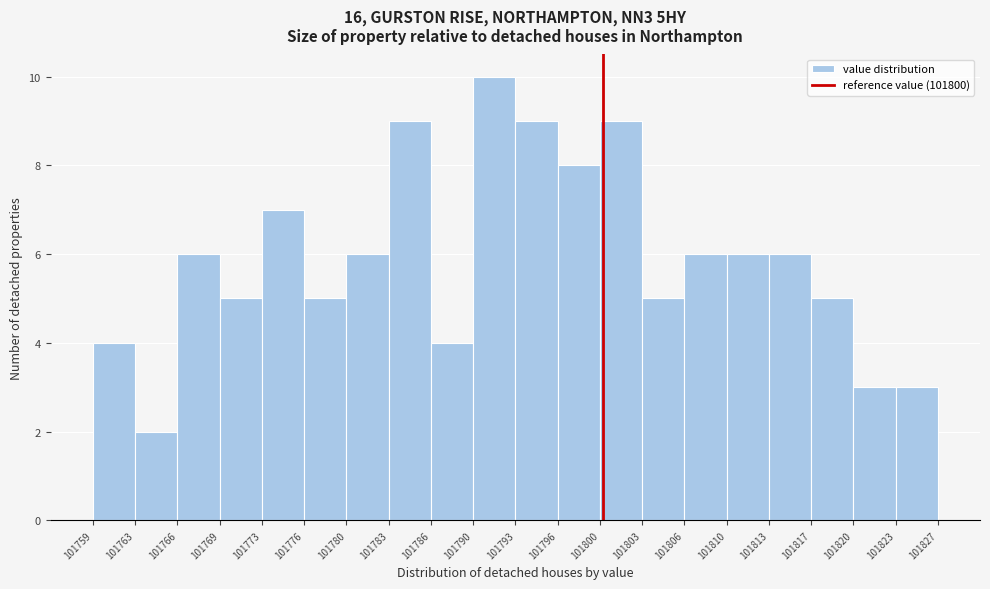

Which range on the x-axis has the tallest bar?

101790 to 101793